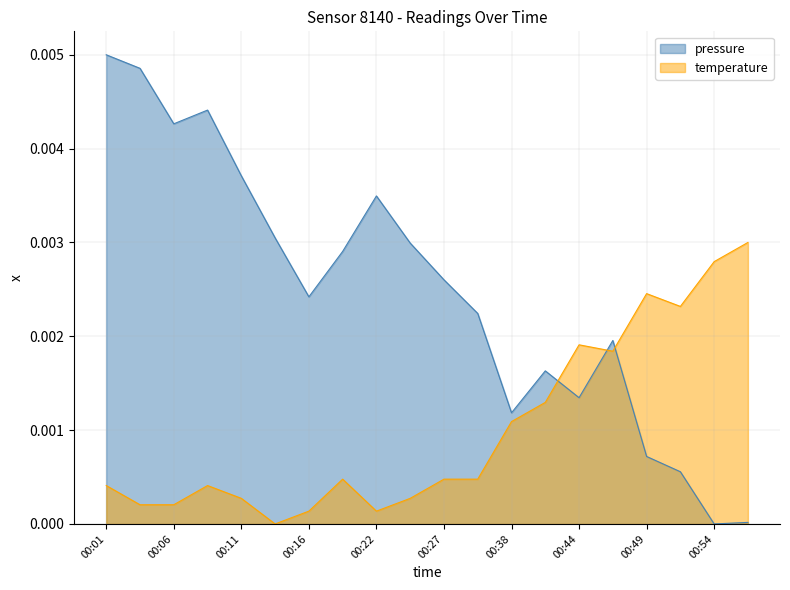

Where is the first local minimum for temperature?

00:14